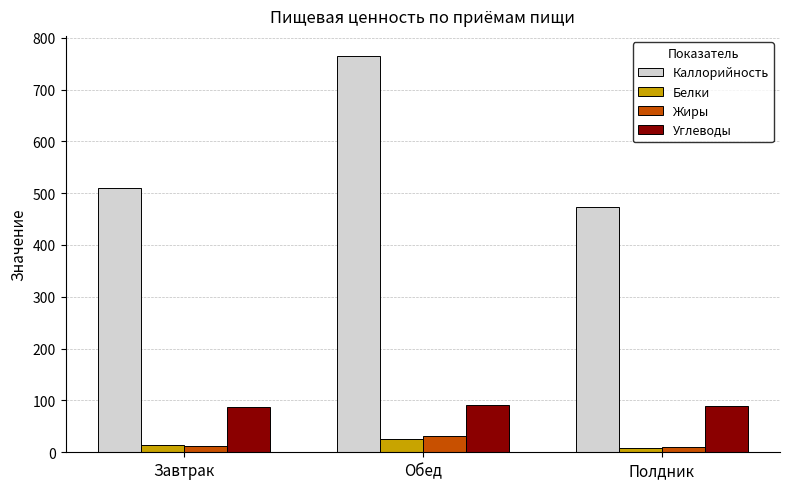

What is the difference between the maximum and minimum values in the Белки series?

17.9